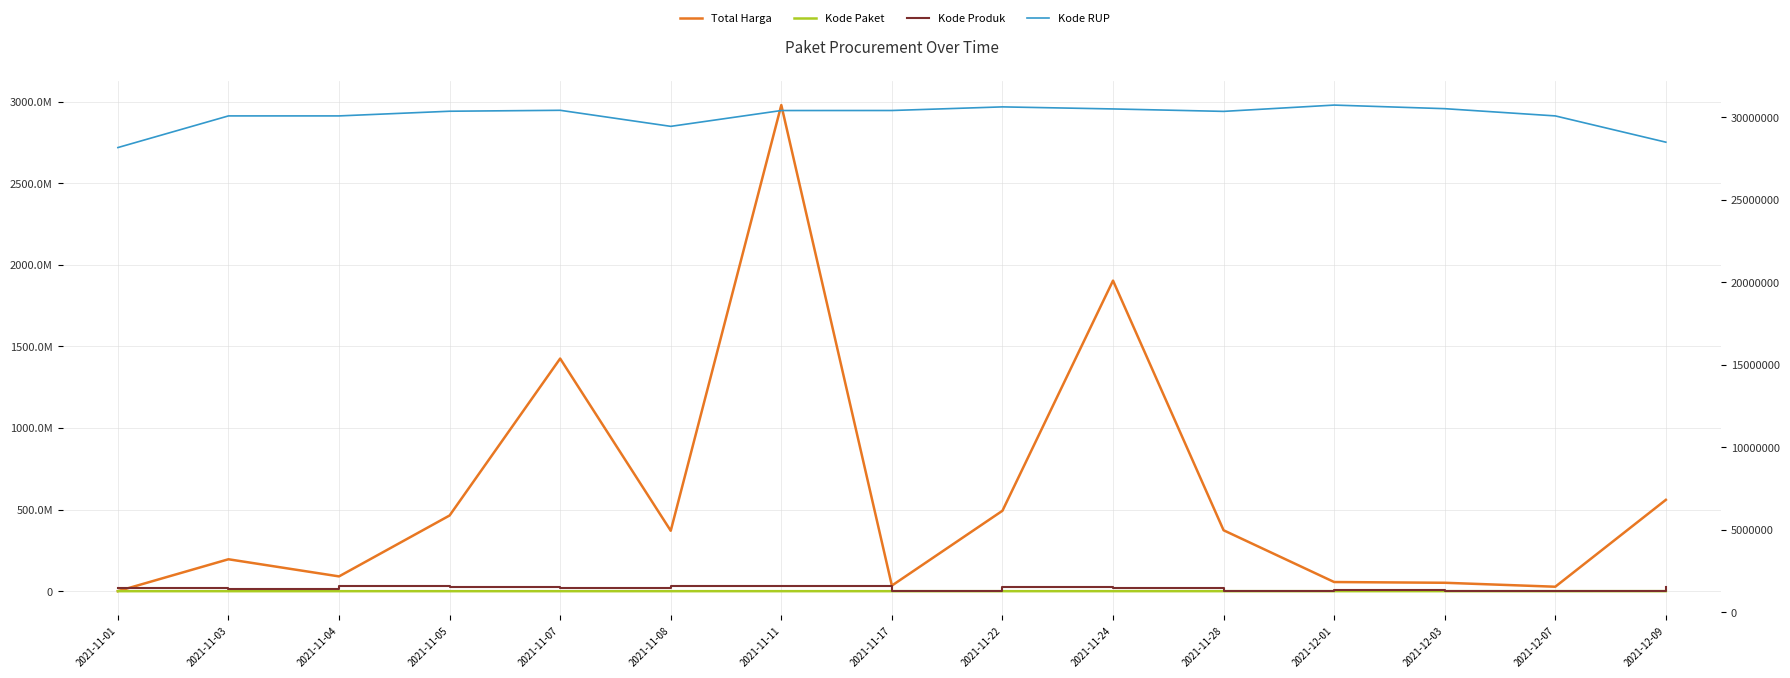

Between 2021-11-01 and 2021-12-03, which series saw the biggest shift?

Total Harga